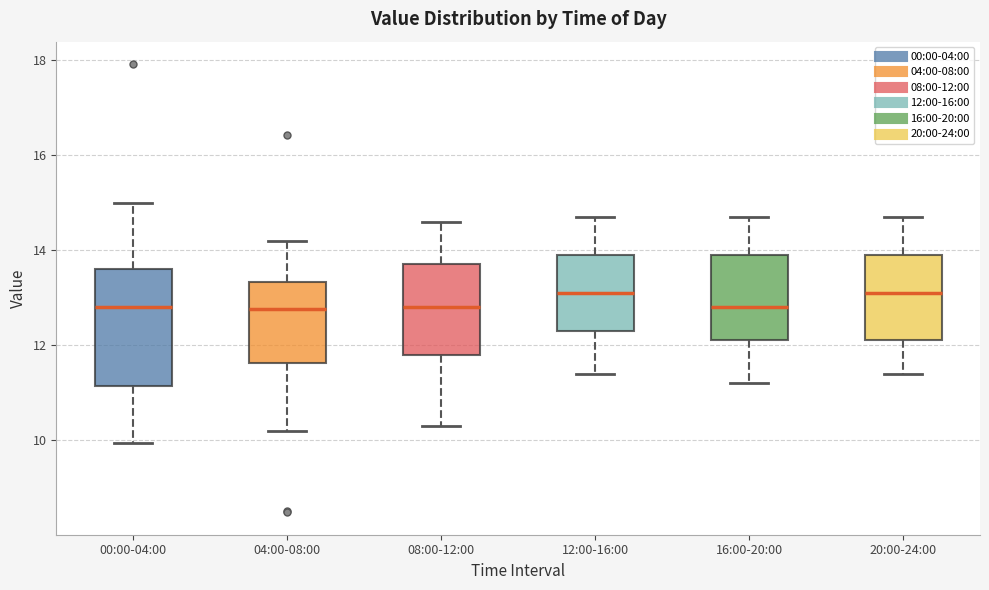

Reading left to right, read every box against the y-axis: the position of its median line, the range the box covers, and the ends of its whiskers. The values are not printed on the chart, so give them approximately, as read against the axis.

00:00-04:00: median 12.8, box 11.2 to 13.6, whiskers 10.0 to 15.0
04:00-08:00: median 12.8, box 11.6 to 13.4, whiskers 10.2 to 14.2
08:00-12:00: median 12.8, box 11.8 to 13.8, whiskers 10.4 to 14.6
12:00-16:00: median 13.2, box 12.4 to 14.0, whiskers 11.4 to 14.8
16:00-20:00: median 12.8, box 12.2 to 14.0, whiskers 11.2 to 14.8
20:00-24:00: median 13.2, box 12.2 to 14.0, whiskers 11.4 to 14.8